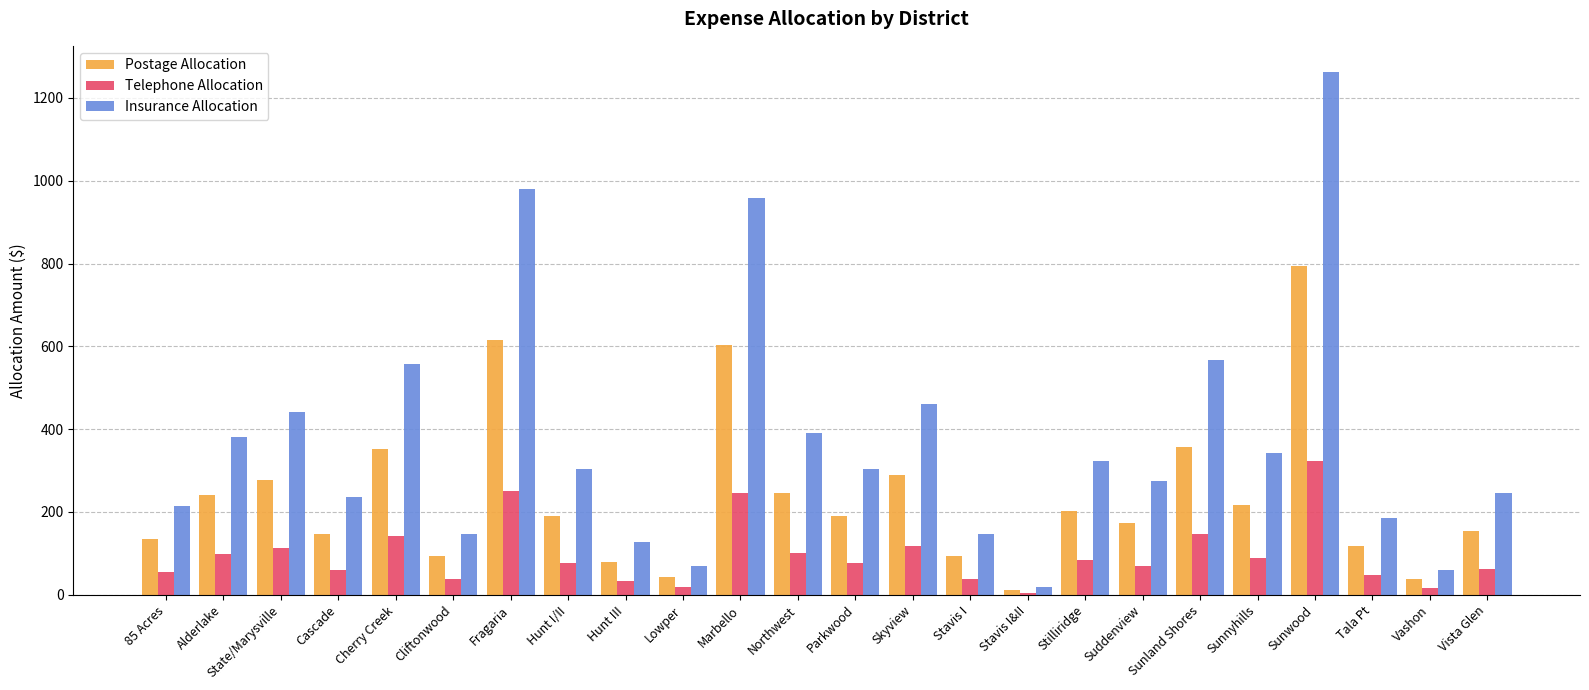

What is the minimum value shown in the chart?

5.0